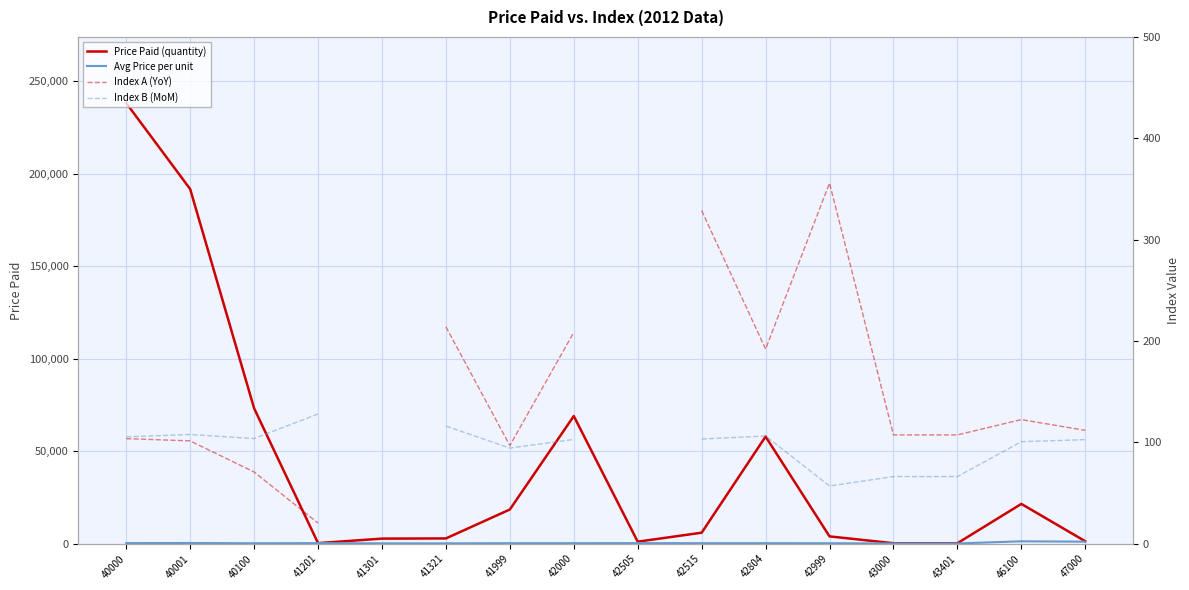

How many lines are shown in the chart?

4